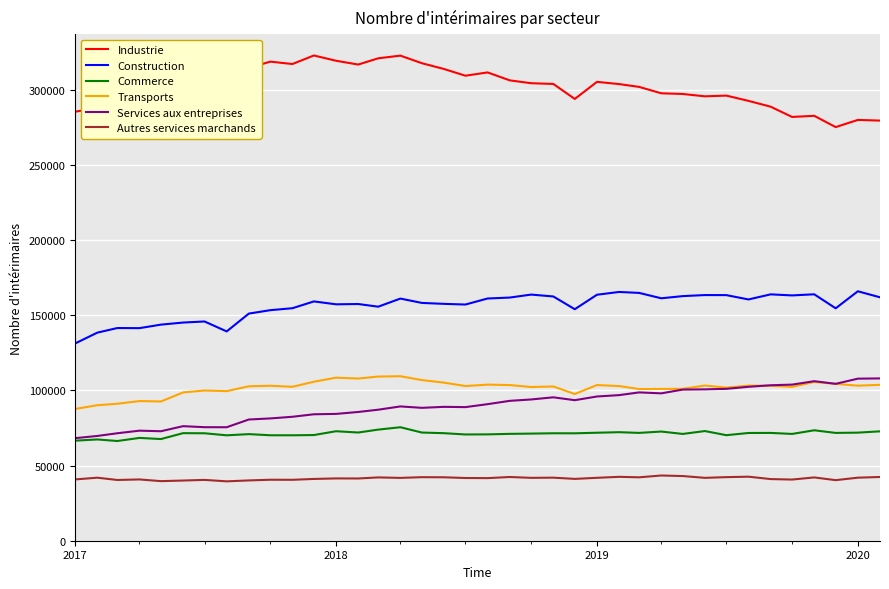

What is the lowest value of the Commerce series?

66299.2